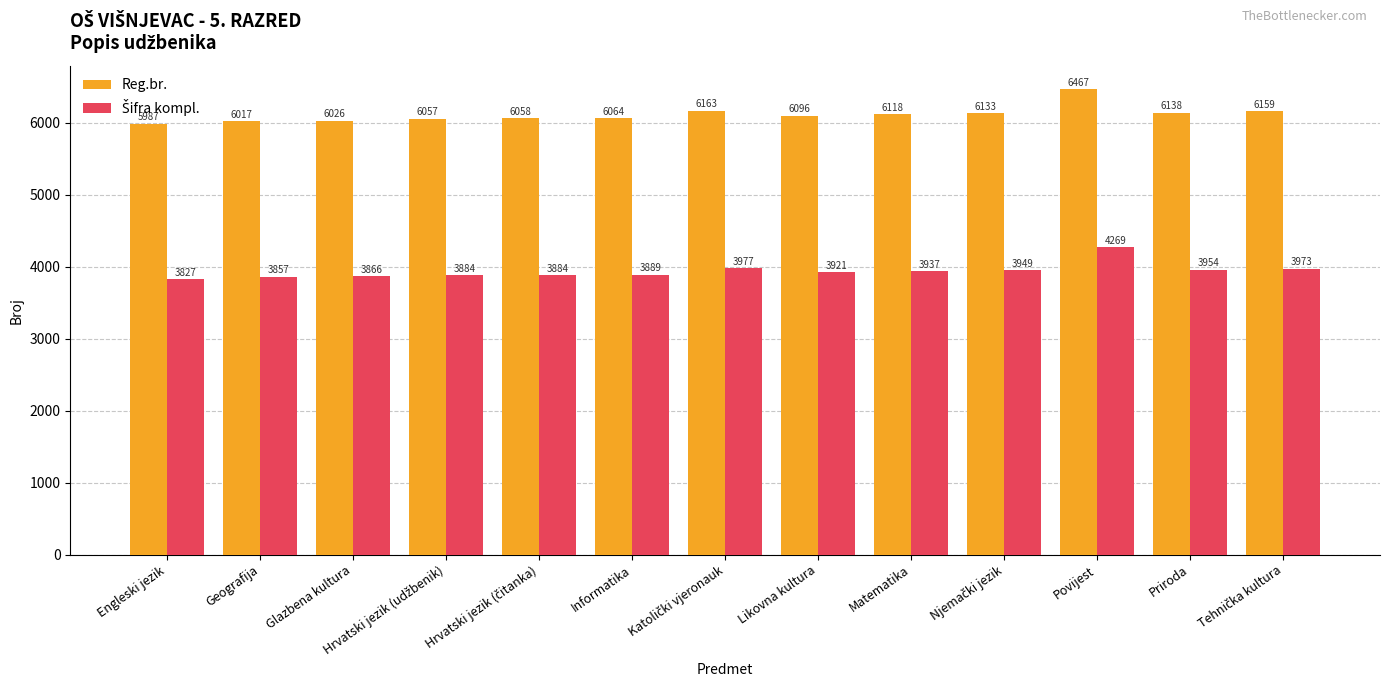

How many data points does each series have?

13